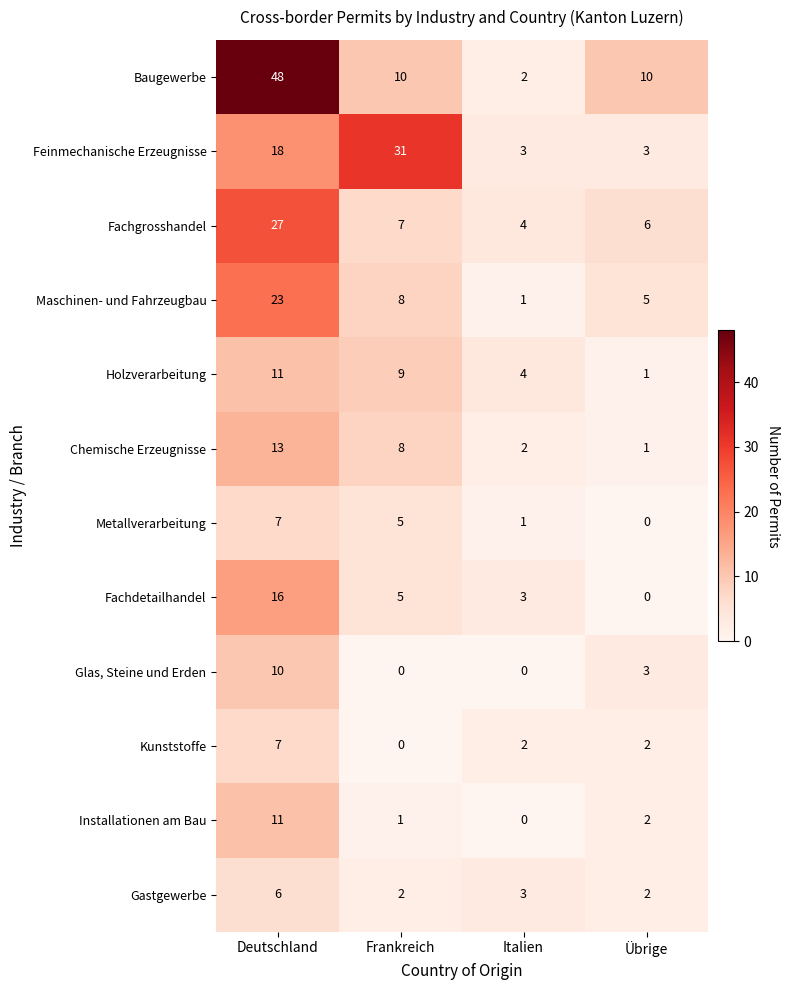

What is the maximum value shown in the chart?

48